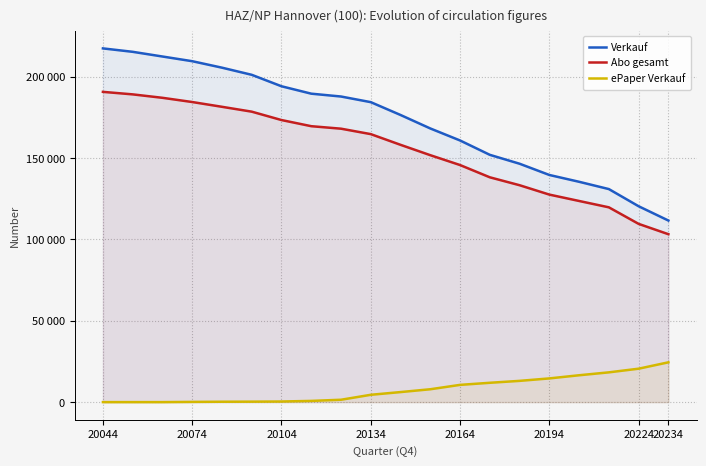

Which series has the largest total across all categories?

Verkauf